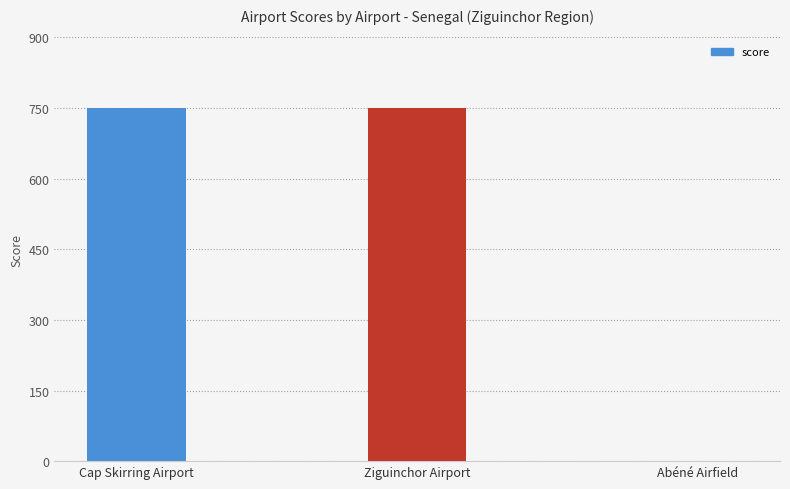

Are the bars horizontal?

No